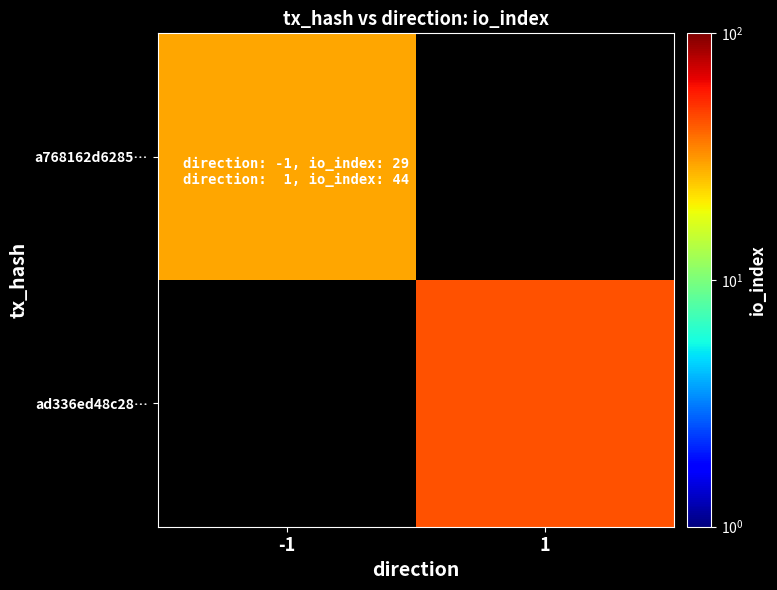

Which series has the widest spread of values?

a768162d6285…